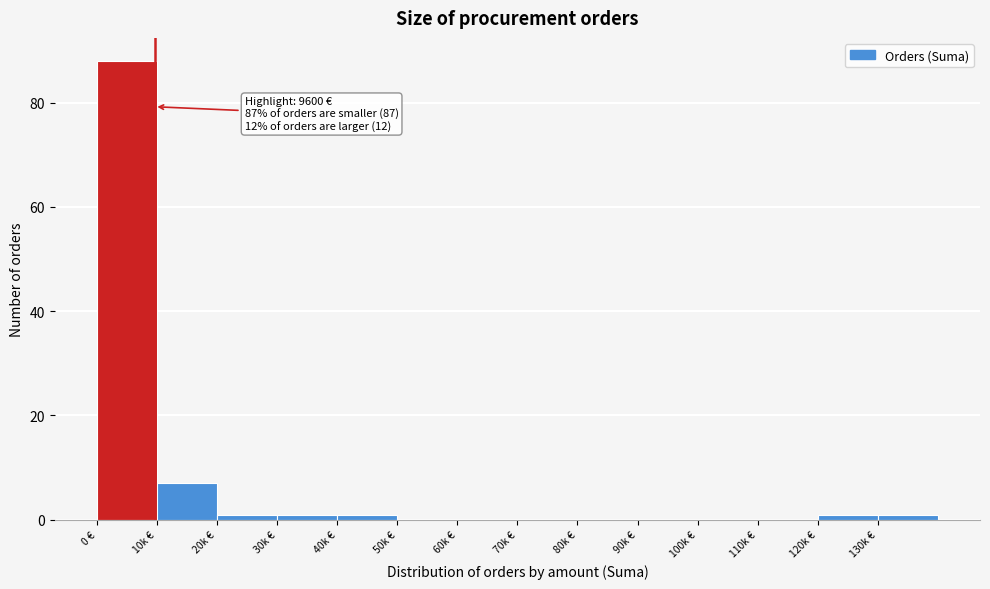

Reading left to right, extract all data points from this chart.

0 €=88	10k €=7	20k €=1	30k €=1	40k €=1	50k €=0	60k €=0	70k €=0	80k €=0	90k €=0	100k €=0	110k €=0	120k €=1	130k €=1